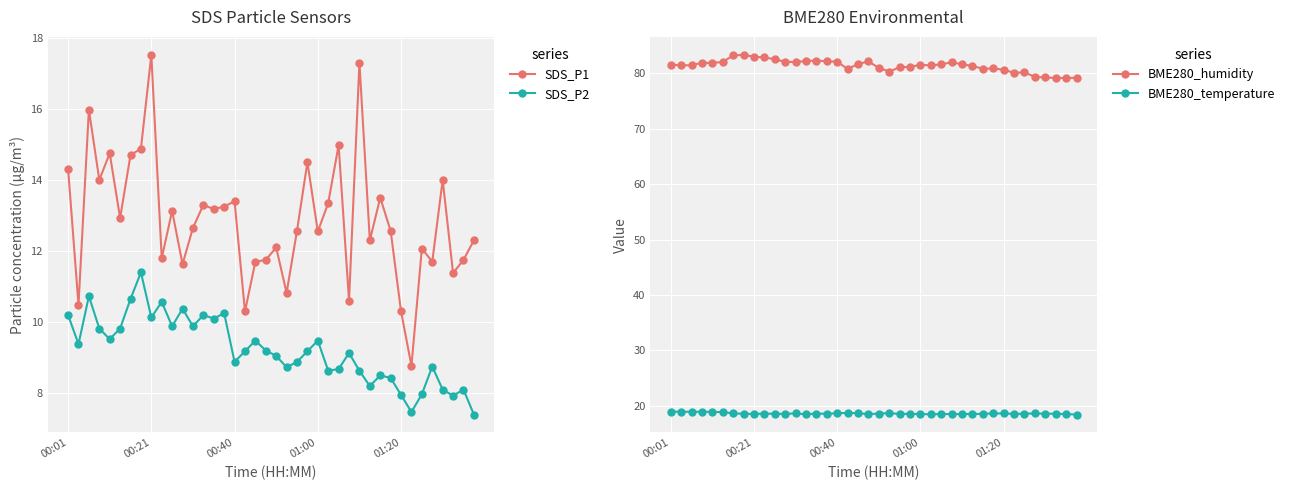

Which series has the largest range (max minus min)?

SDS_P1